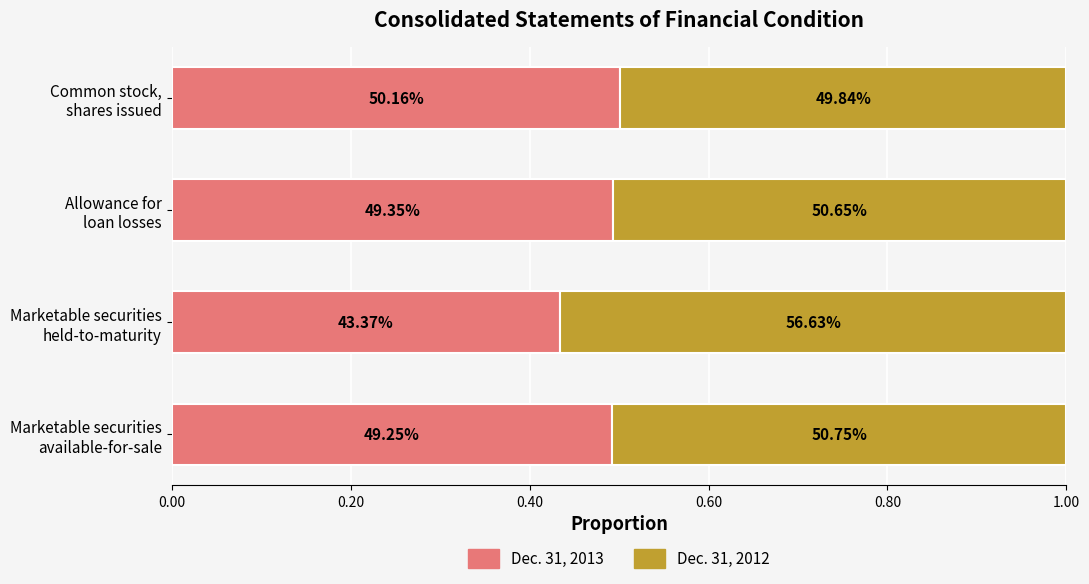

What are all the series names shown in the legend?

Dec. 31, 2013, Dec. 31, 2012